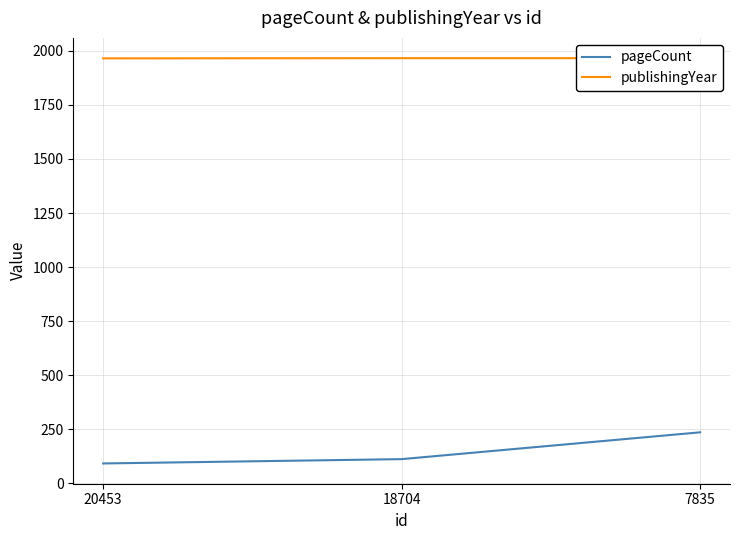

List the labels in order of pageCount value, smallest first.

20453, 18704, 7835